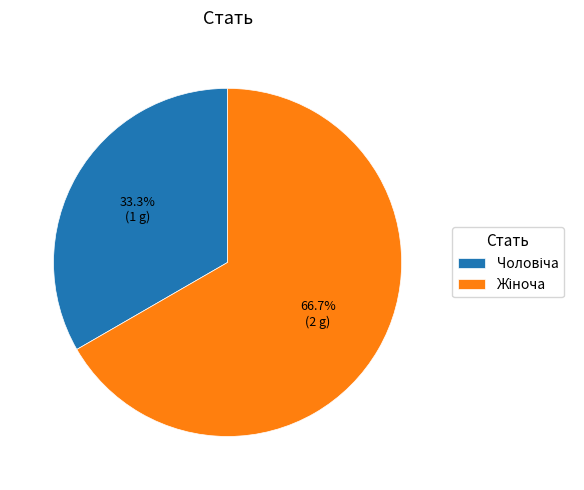

Does any single category account for the majority?

Yes